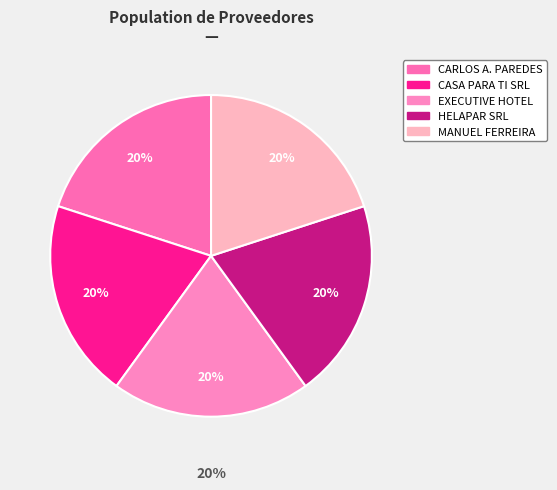

The casa-ti-srl slice represents 12% of the pie. True or false?

False